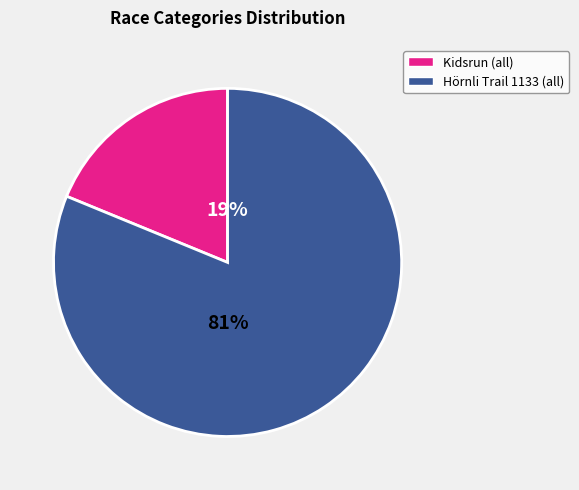

How many slices are in this pie chart?

2